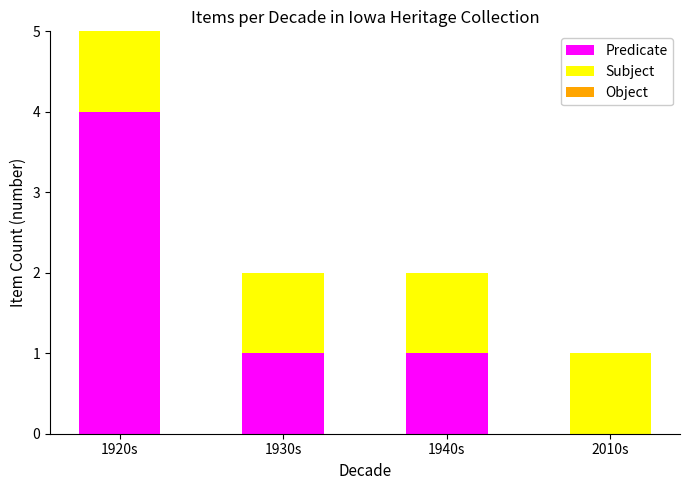

At which label does Predicate reach its peak?

1920s